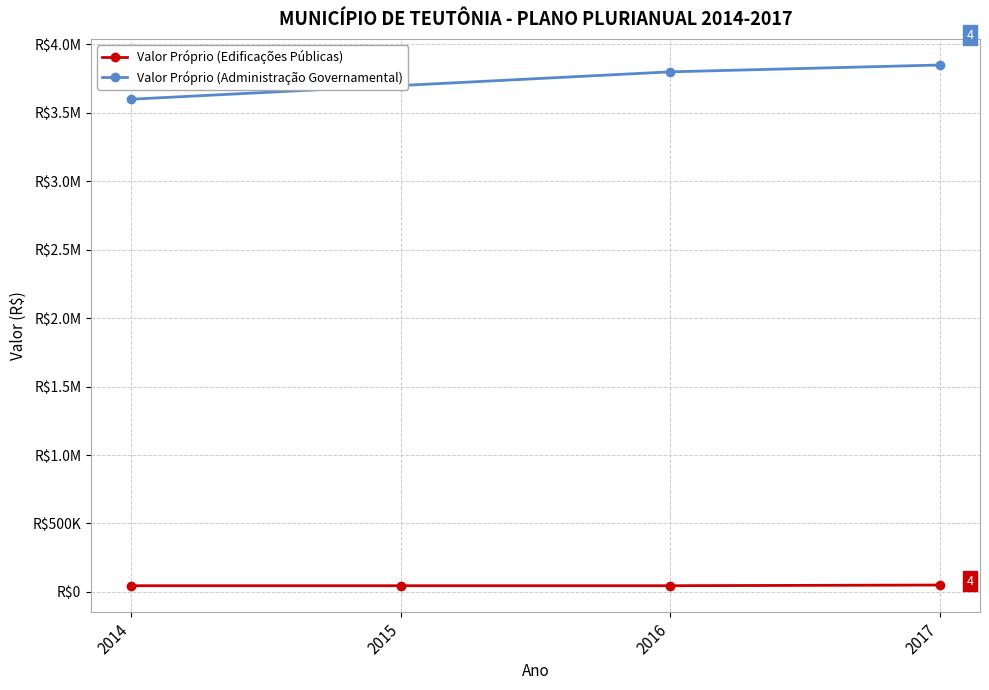

What is the maximum value for Valor Próprio (Edificações Públicas)?

50000